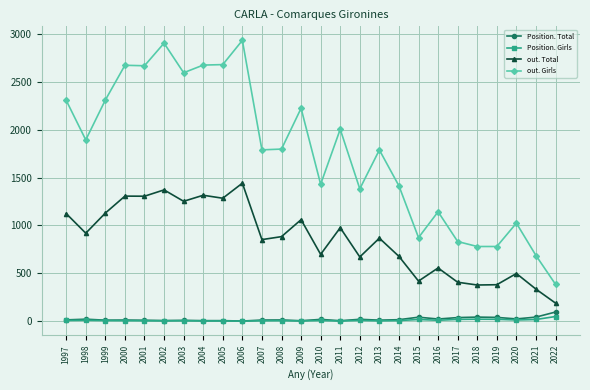

What is the sum of all Position. Total values?

548